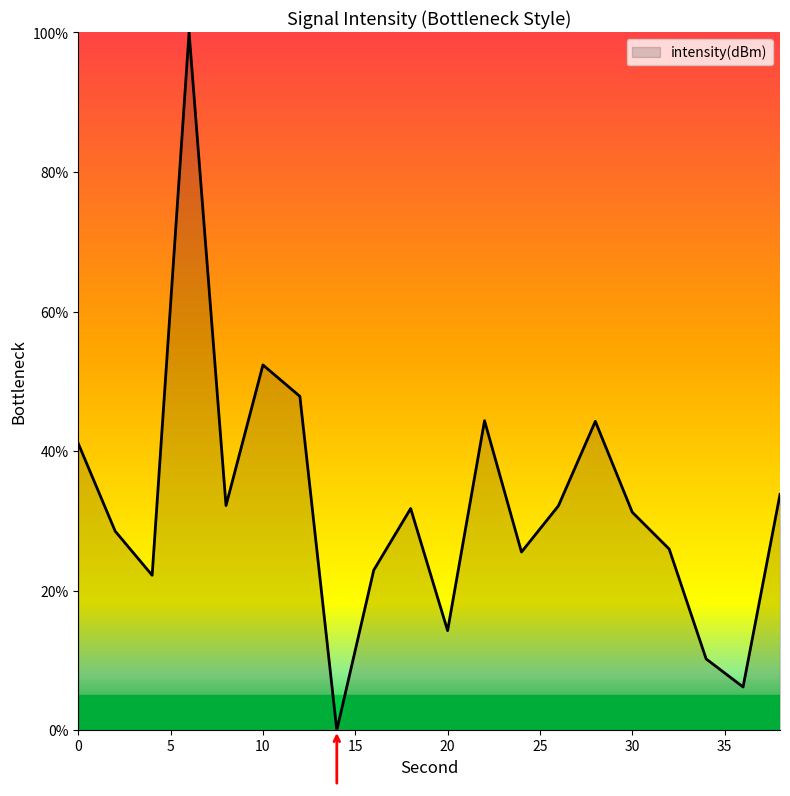

What is the difference between the maximum and minimum values?

100.0